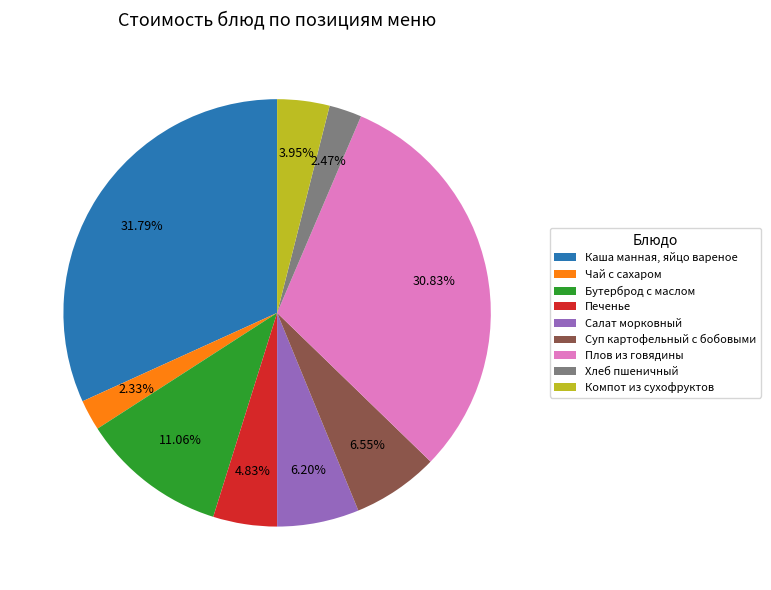

Is the sum of Хлеб пшеничный and Суп картофельный с бобовыми greater than half?

No